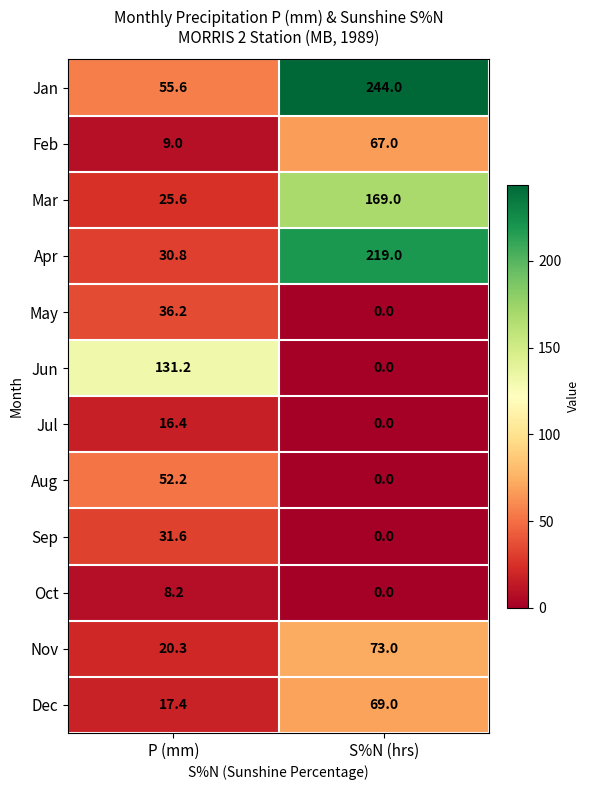

What is the spread (max minus min) of values at S%N (hrs)?

244.0